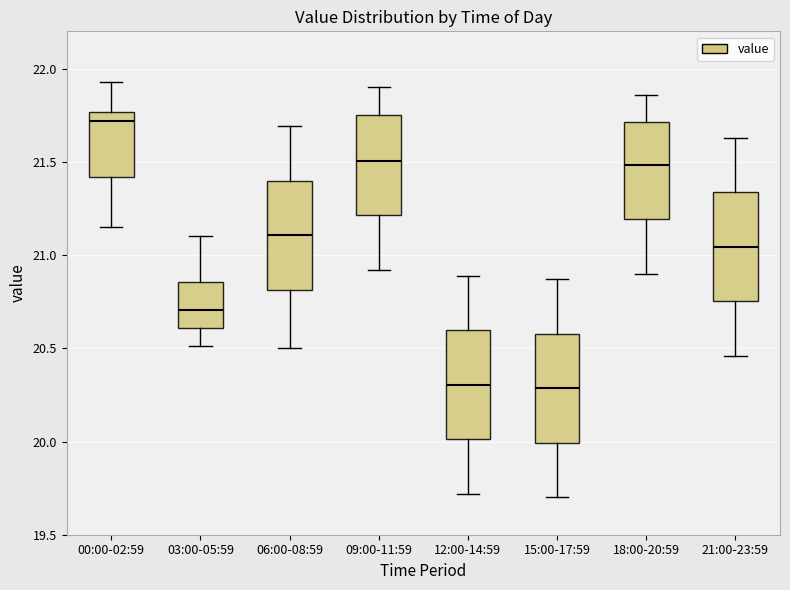

Reading left to right, transcribe this box plot: for each box, give where its median line is, the range the box spans, and where its two whiskers end, as read against the y-axis. The values are not printed on the chart, so give them approximately, as read against the axis.

00:00-02:59: median 21.70, box 21.40 to 21.75, whiskers 21.15 to 21.95
03:00-05:59: median 20.70, box 20.60 to 20.85, whiskers 20.50 to 21.10
06:00-08:59: median 21.10, box 20.80 to 21.40, whiskers 20.50 to 21.70
09:00-11:59: median 21.50, box 21.20 to 21.75, whiskers 20.90 to 21.90
12:00-14:59: median 20.30, box 20.00 to 20.60, whiskers 19.70 to 20.90
15:00-17:59: median 20.30, box 20.00 to 20.60, whiskers 19.70 to 20.85
18:00-20:59: median 21.50, box 21.20 to 21.70, whiskers 20.90 to 21.85
21:00-23:59: median 21.05, box 20.75 to 21.35, whiskers 20.45 to 21.65